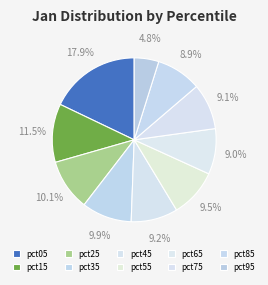

Do pct75 and pct55 together represent more than half of the pie?

No